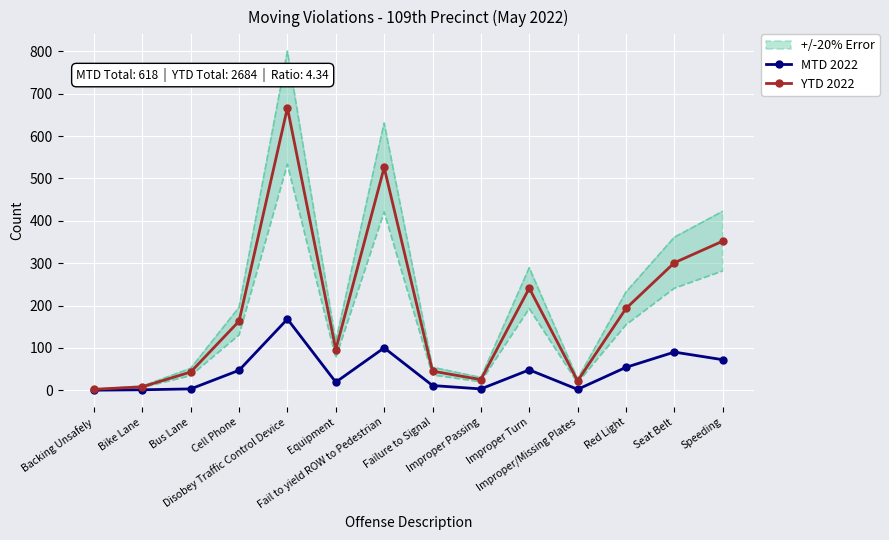

What is the sum of the YTD 2022 values at Fail to yield ROW to Pedestrian and Cell Phone?

689